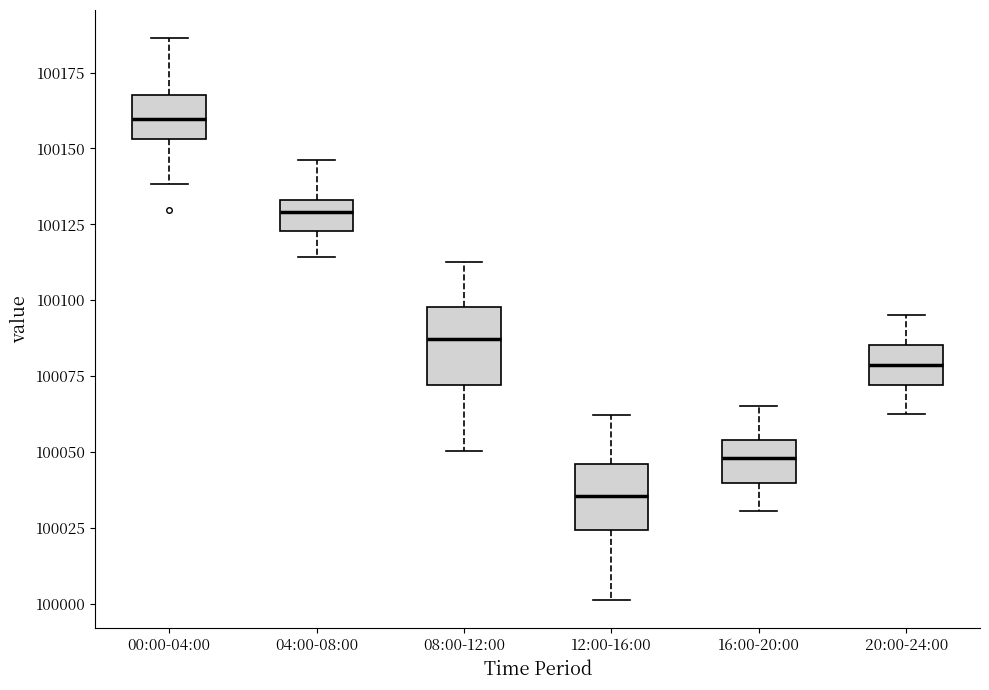

Which box has the lowest median line?

12:00-16:00